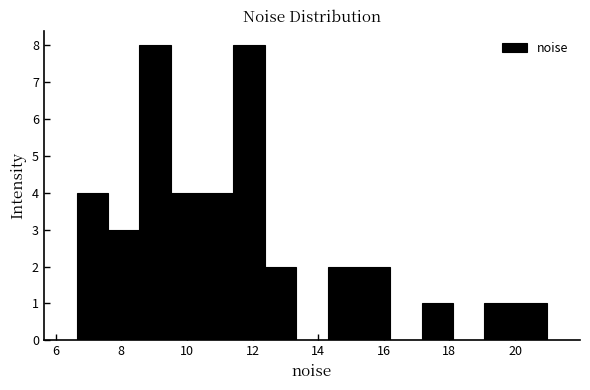

Reading left to right, list every bar in this chart as the range it spans on the x-axis followed by its height. Neither the bar edges nor the heights are printed on the chart, so give them approximately, as read against the axes.

6.6 to 7.6: 4
7.6 to 8.6: 3
8.6 to 9.6: 8
9.6 to 10.4: 4
10.4 to 11.4: 4
11.4 to 12.4: 8
12.4 to 13.4: 2
13.4 to 14.2: 0
14.2 to 15.2: 2
15.2 to 16.2: 2
16.2 to 17.2: 0
17.2 to 18.2: 1
18.2 to 19.0: 0
19.0 to 20.0: 1
20.0 to 21.0: 1